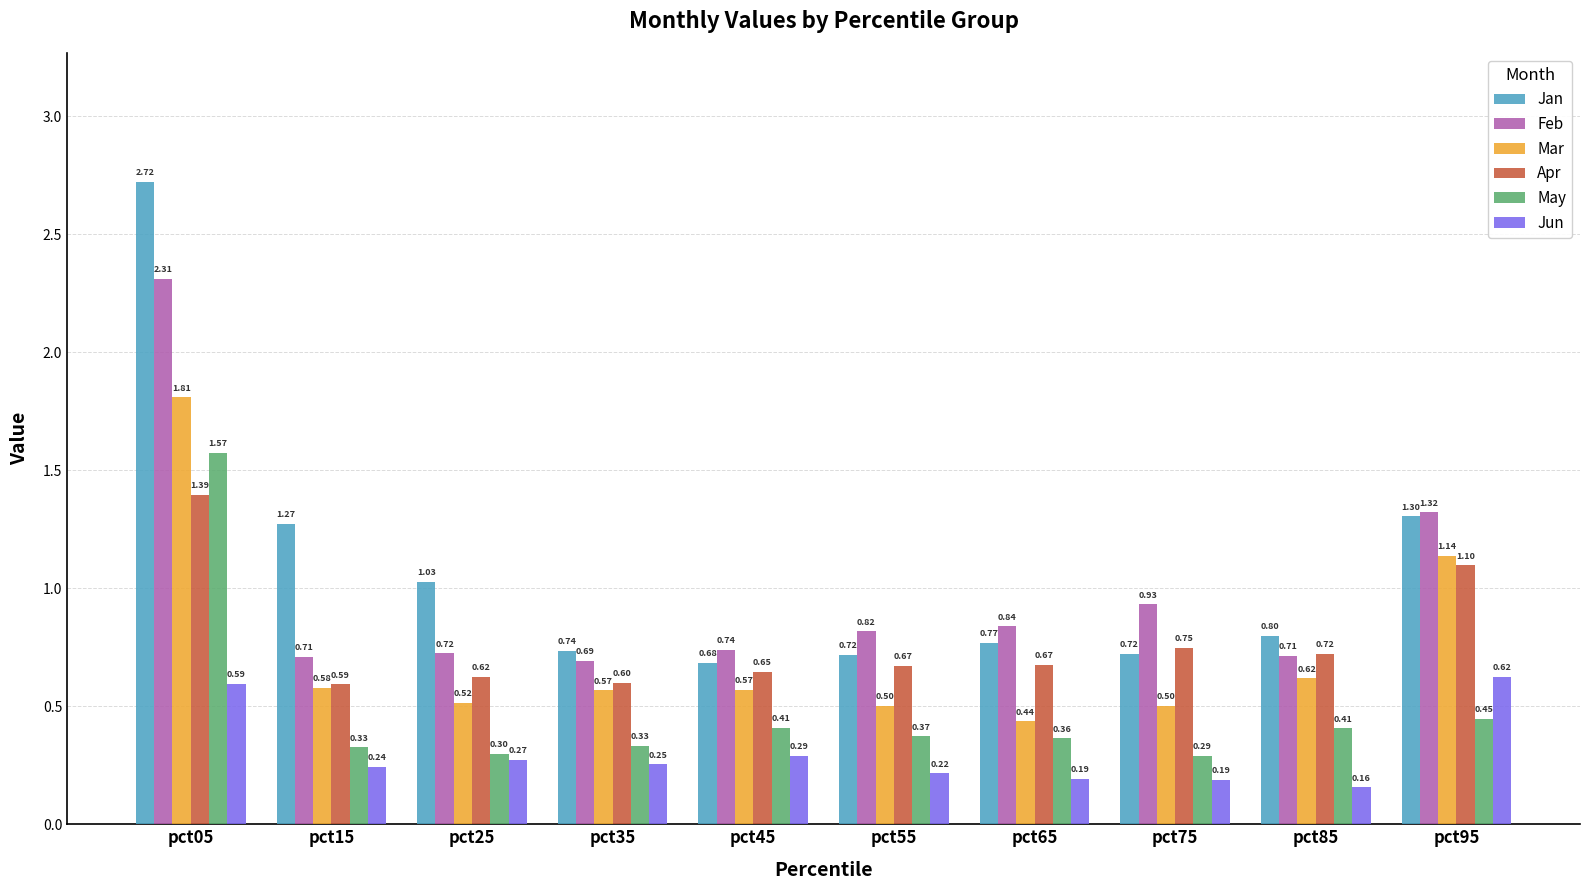

Is the value of Mar at pct95 greater than the value of May at pct25?

Yes